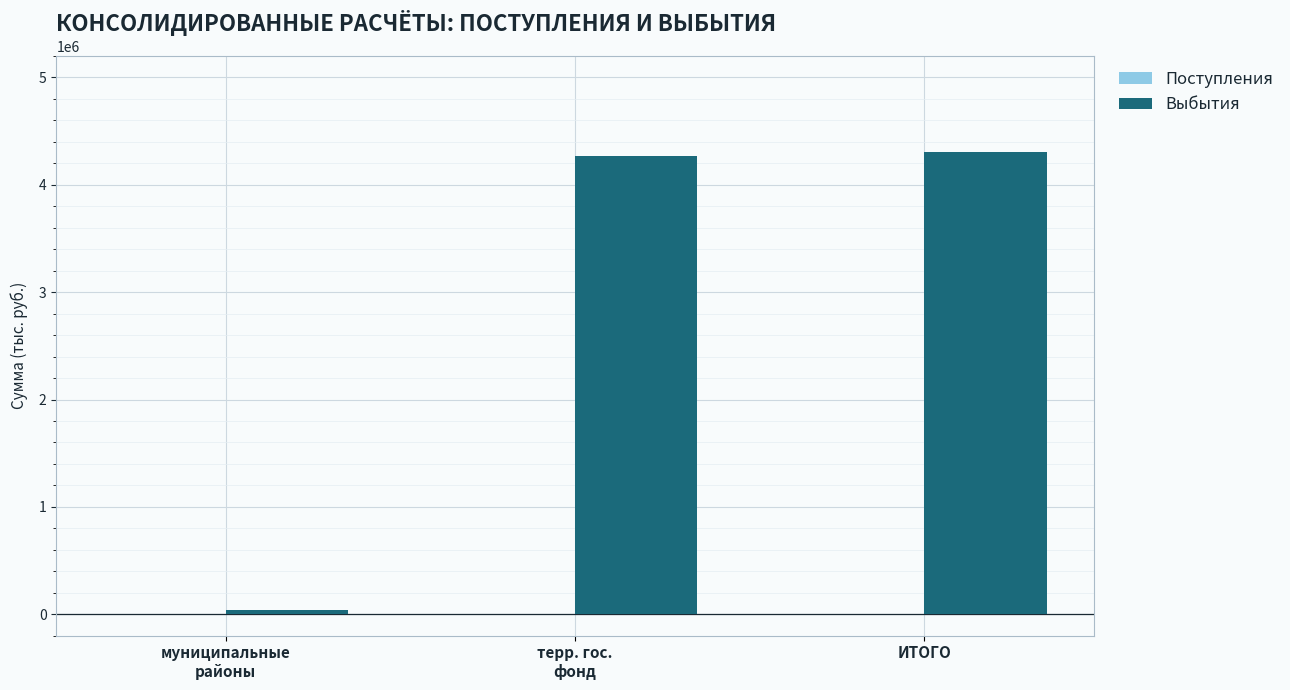

What is the average value?

2869494.3